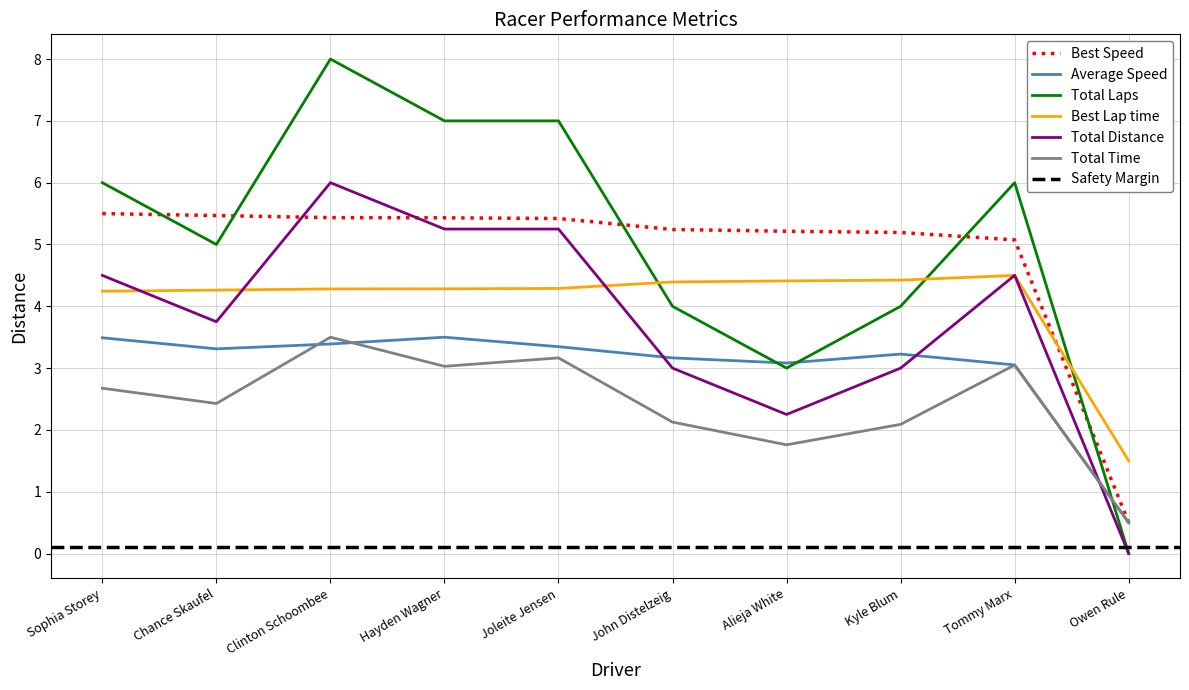

Which category has the lowest value in the Total Laps series?

Owen Rule